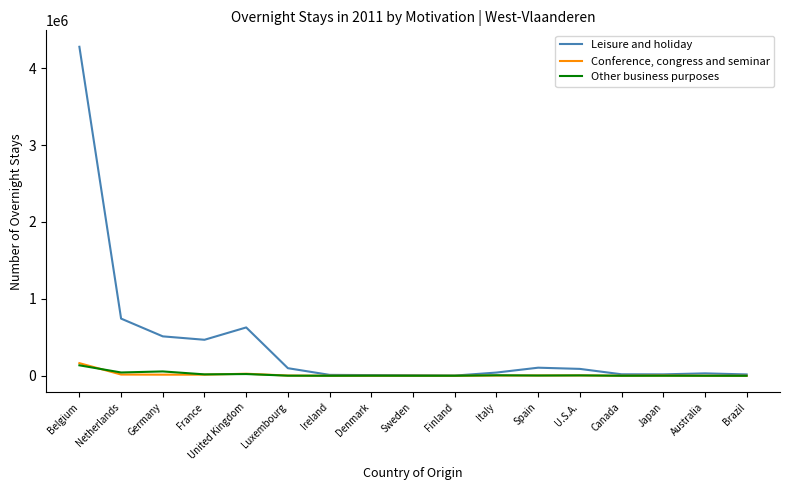

At which category does the chart reach its peak across all series?

Belgium